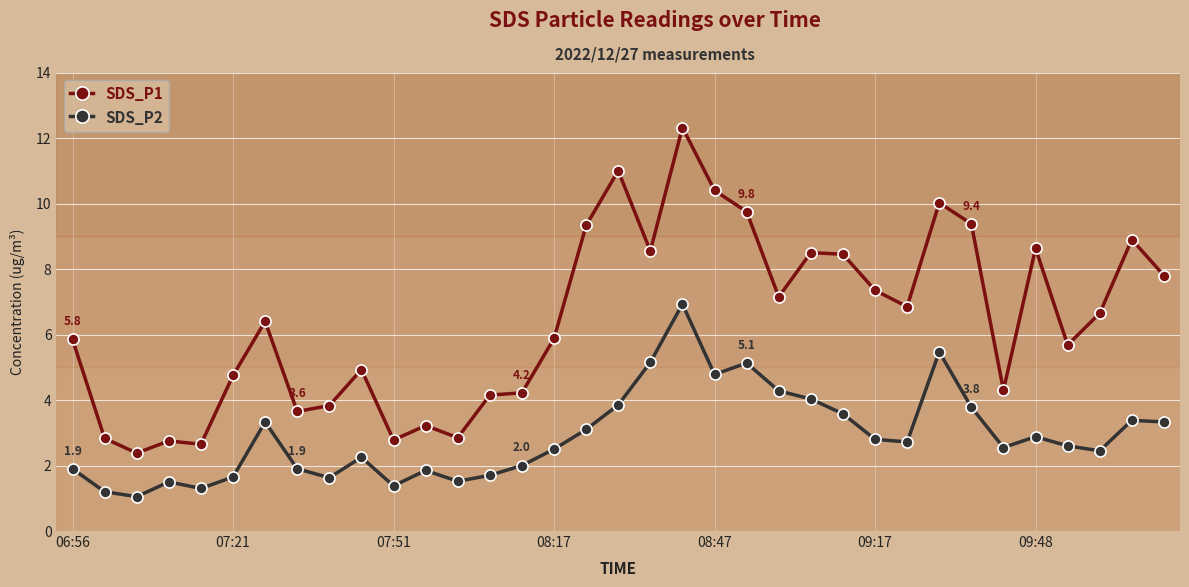

Which series has the largest total across all categories?

SDS_P1